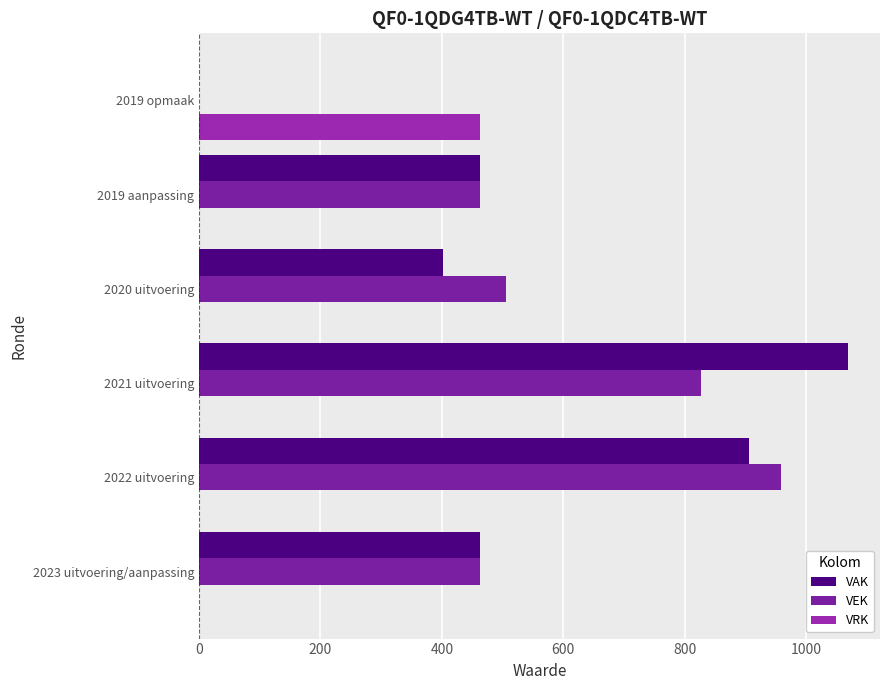

What is the average value of the VRK series?

77